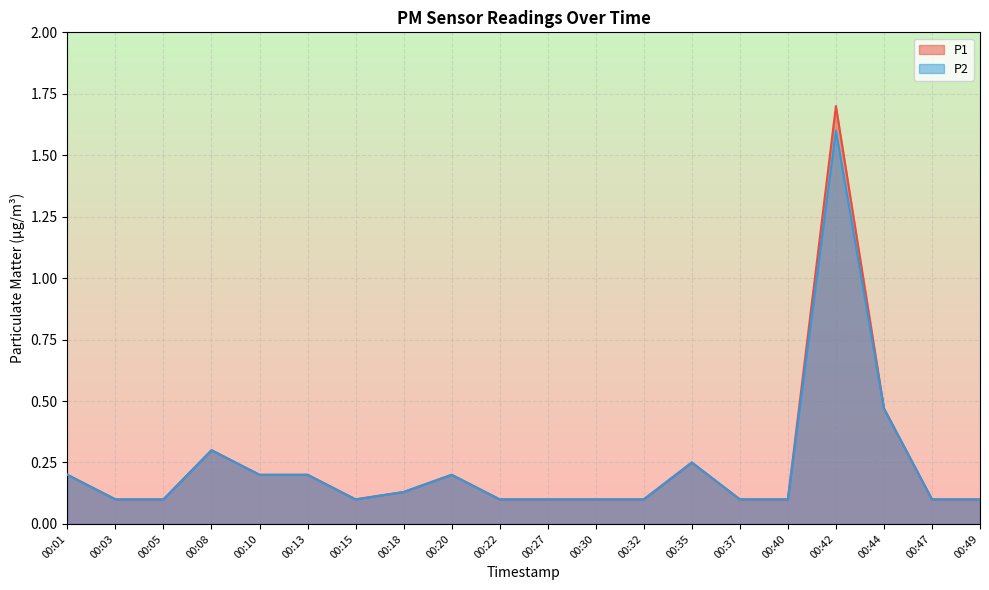

What is the value of the P1 point at the 1st from the left?

0.2